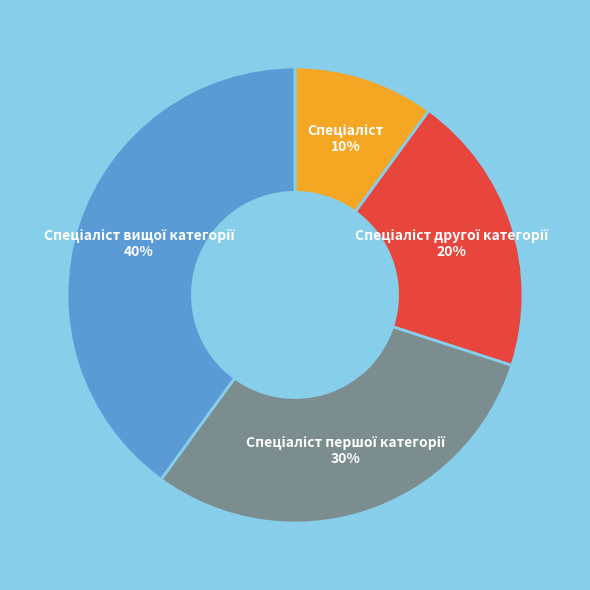

Does any single category account for the majority?

No